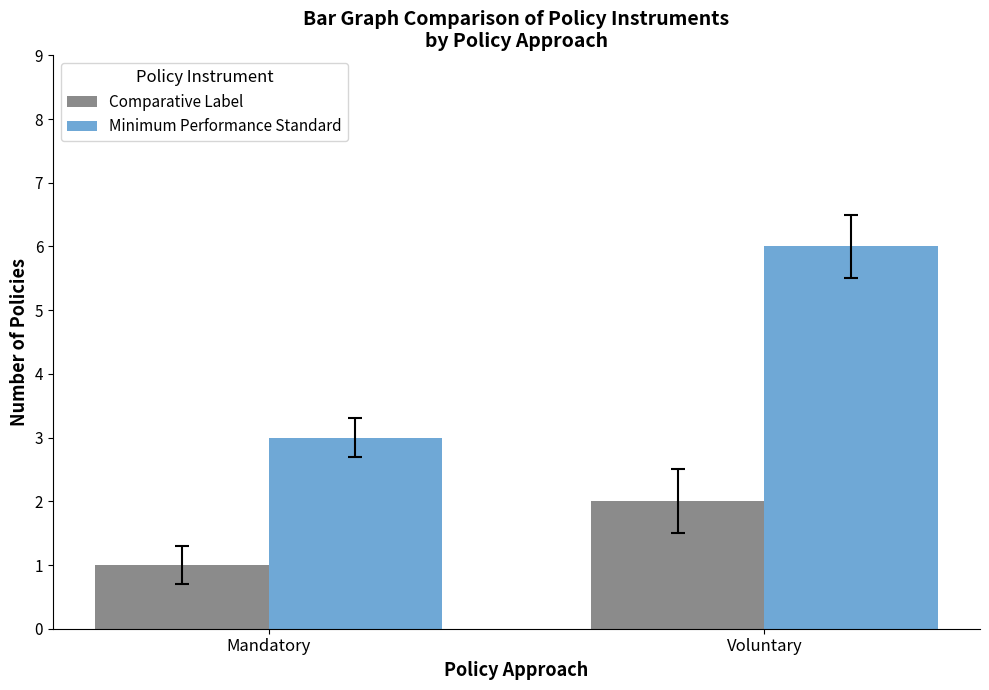

At which category is the sum across all series the highest?

Voluntary